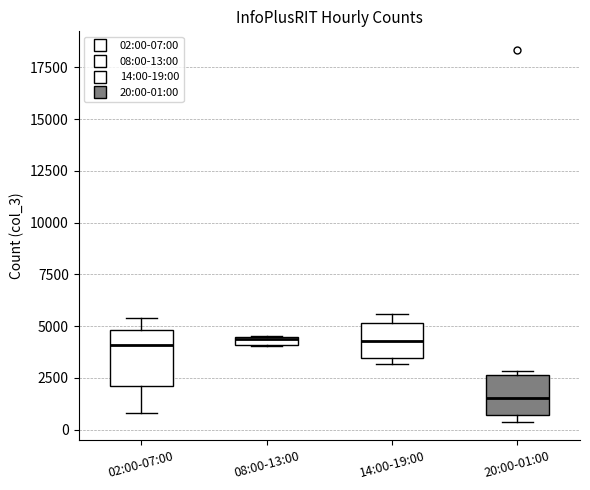

Which box is the tallest, from its lower edge to its upper edge?

02:00-07:00